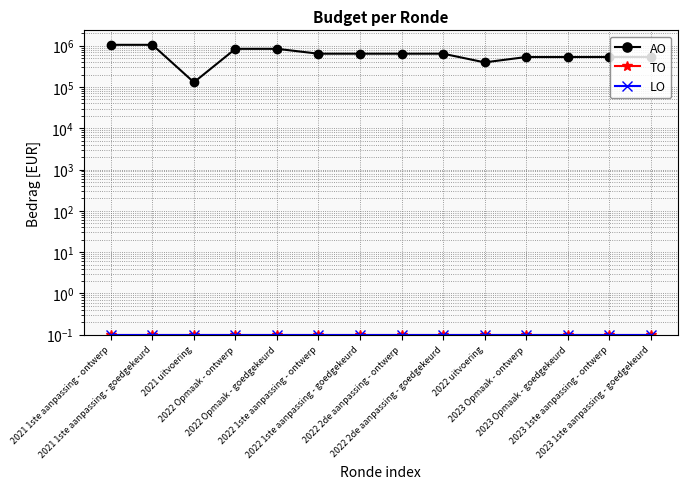

At how many categories does at least one series exceed 147862?

13